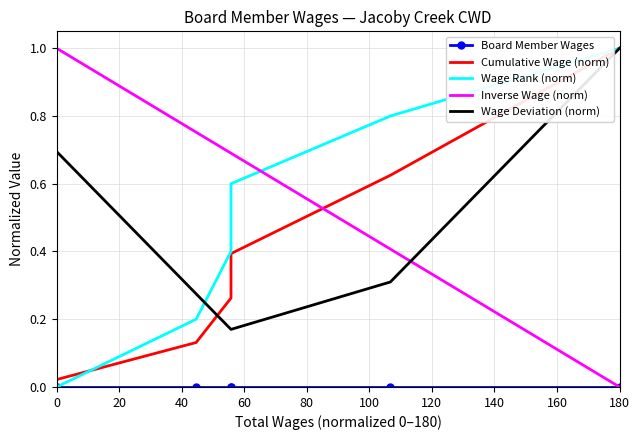

True or false: Board Member Wages and Wage Deviation (norm) intersect in this chart.

False